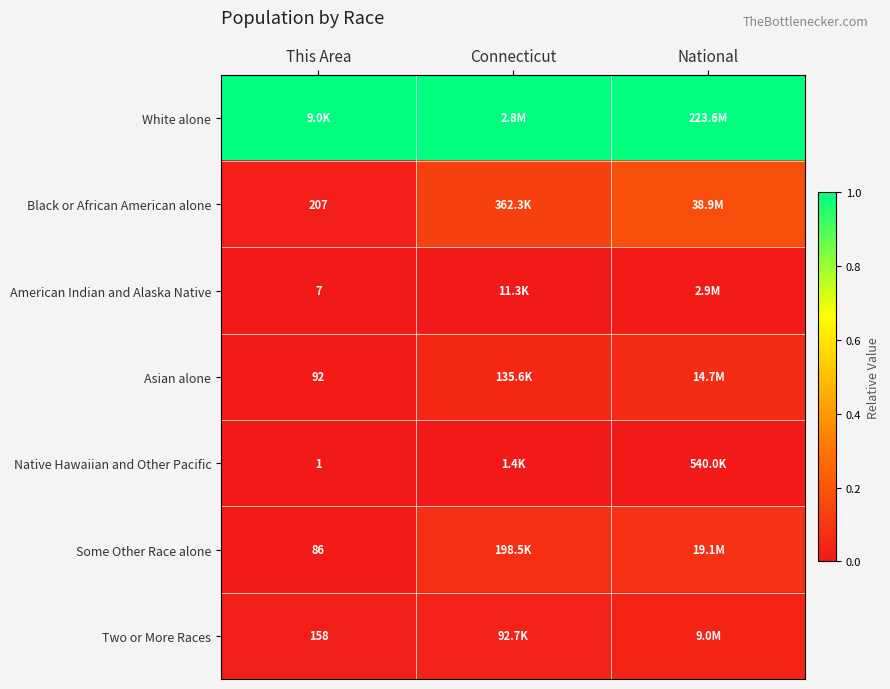

What is the difference between the highest and lowest values at National?

1.0